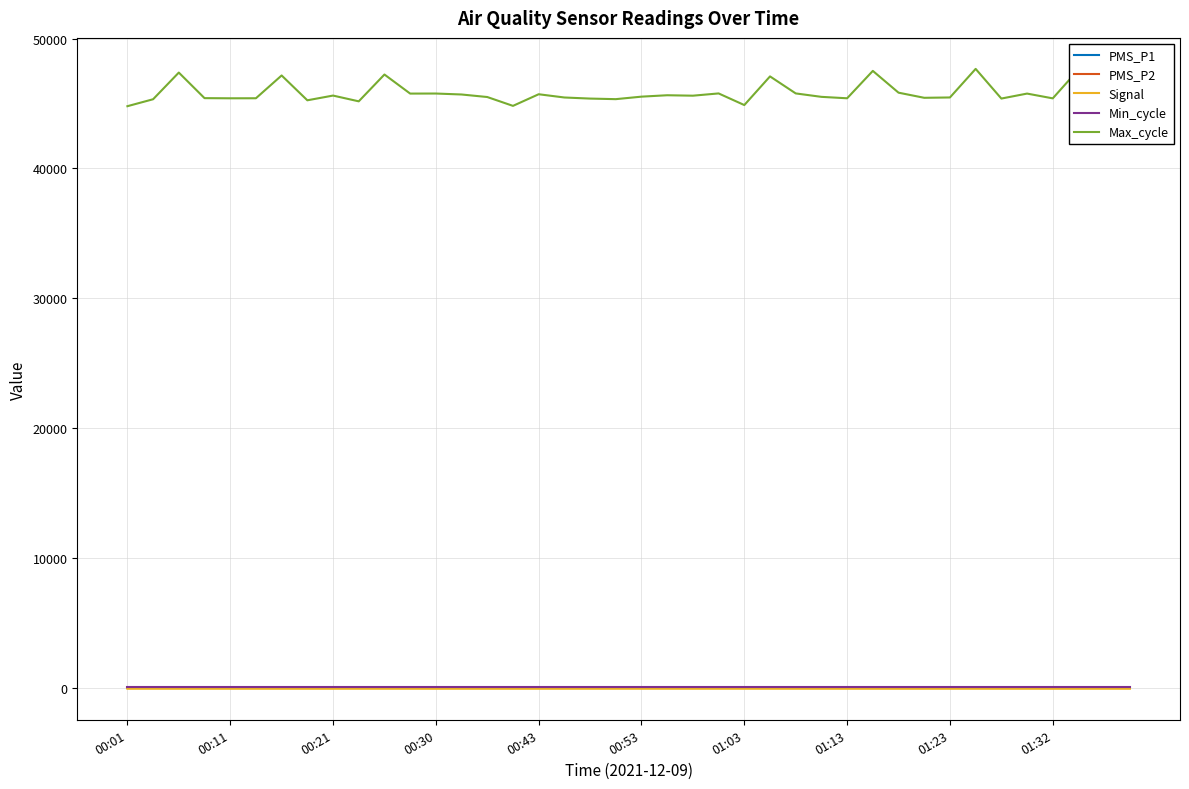

Which series has the largest total across all categories?

Max_cycle